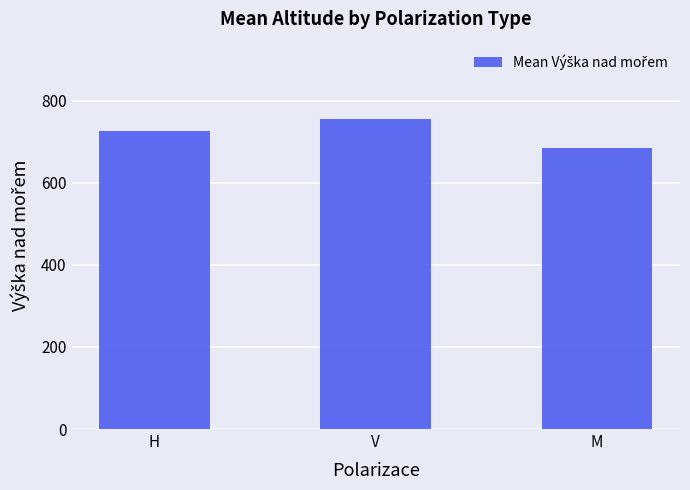

List the labels in order of value, smallest first.

M, H, V